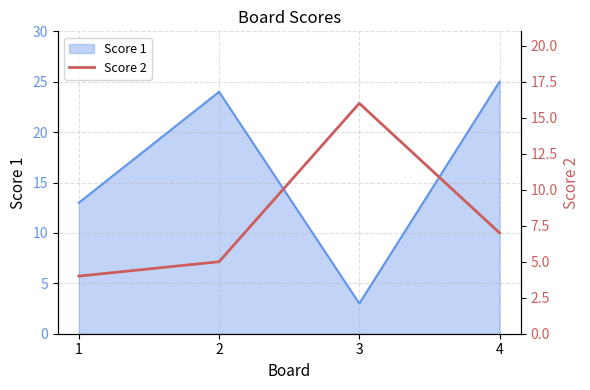

True or false: the data has more than 2 interior local peaks.

False